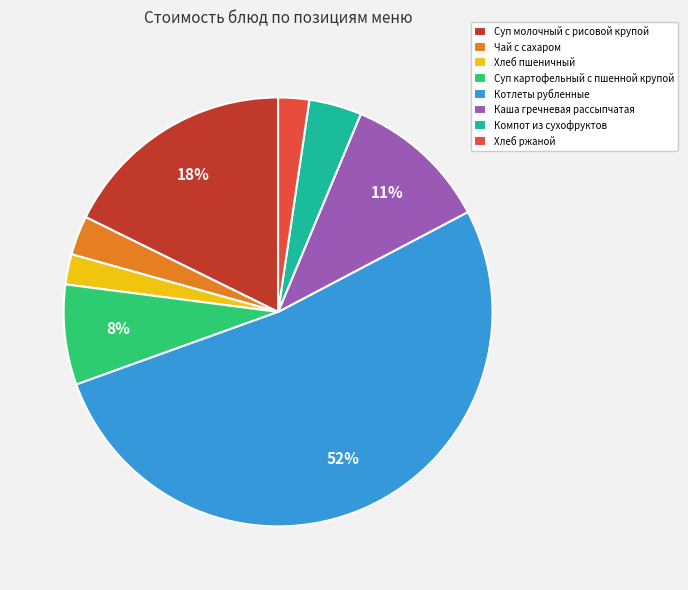

How many slices are in this pie chart?

8